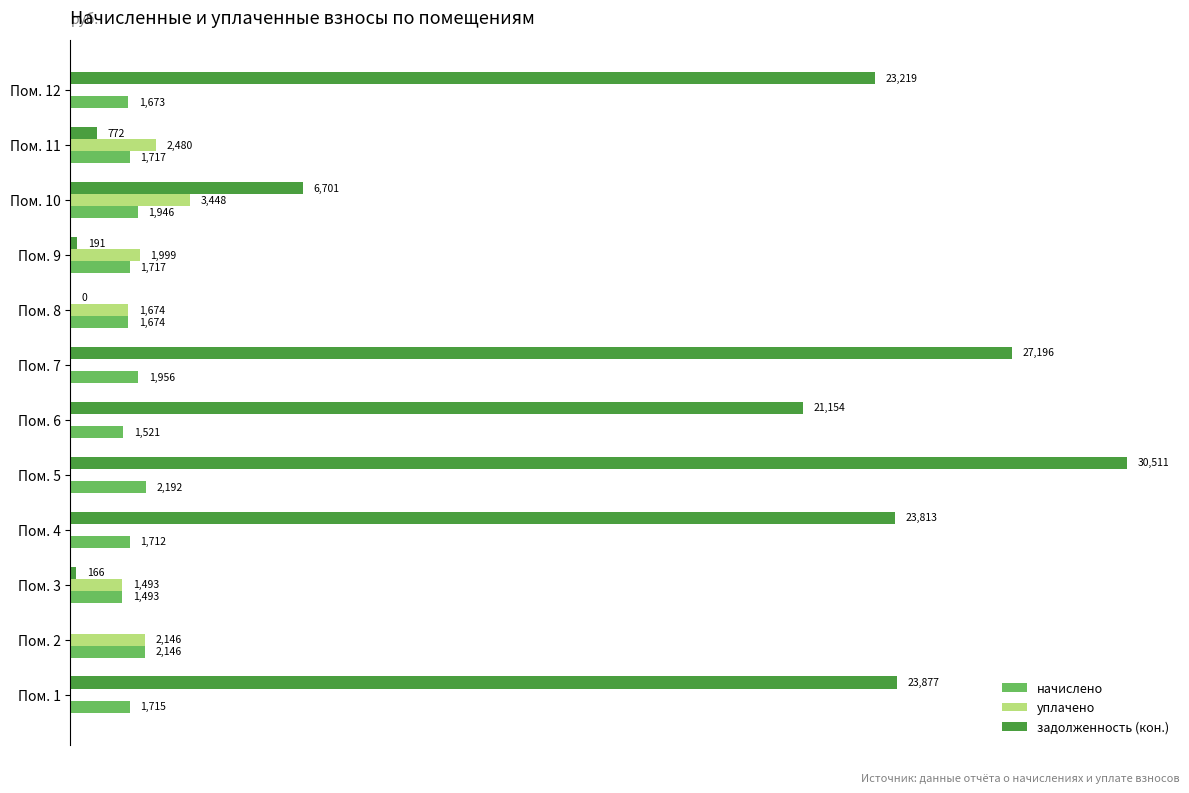

At which label is начислено closest to 1842?

Пом. 10